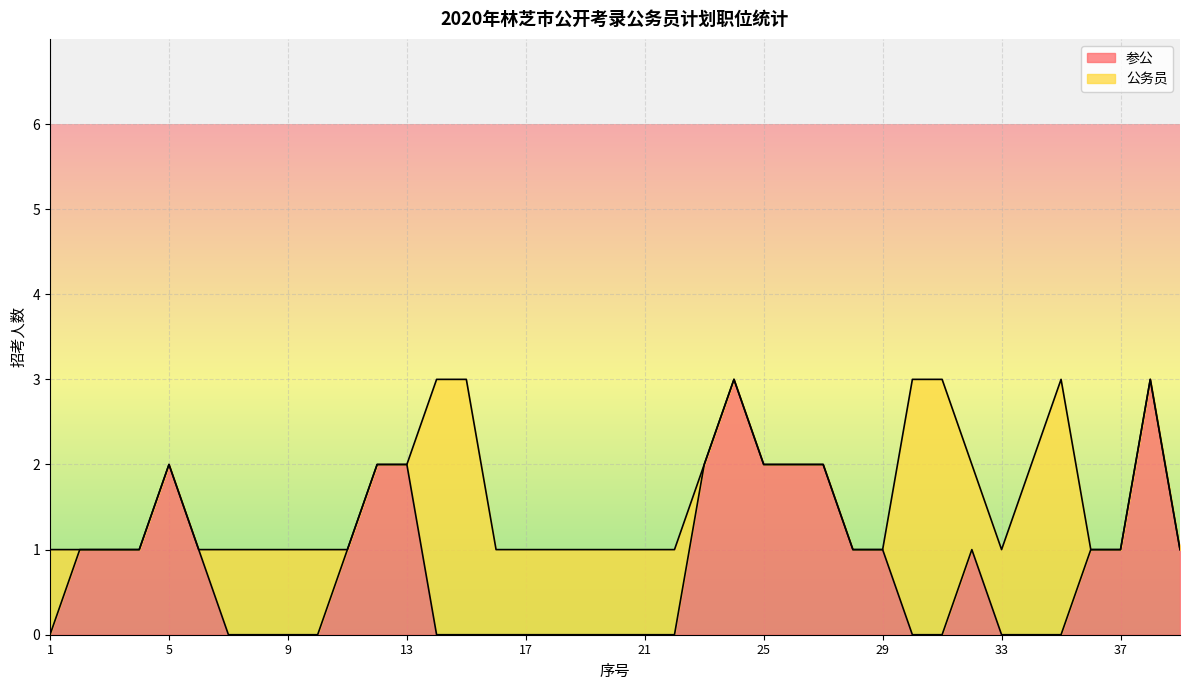

What is the highest value of the 参公 series?

3